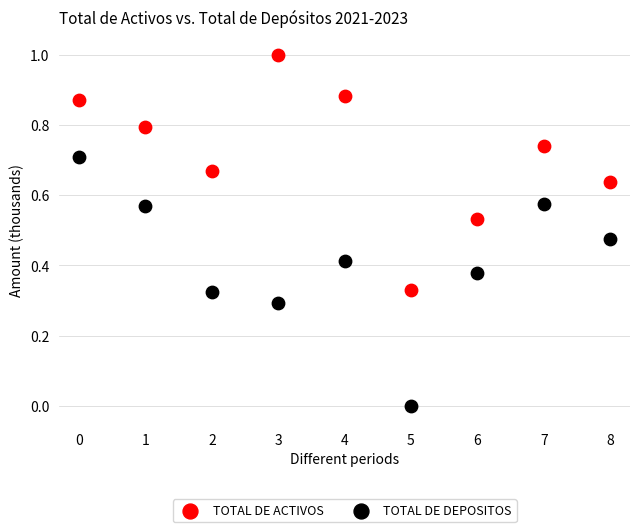

What are all the series names shown in the legend?

TOTAL DE ACTIVOS, TOTAL DE DEPOSITOS